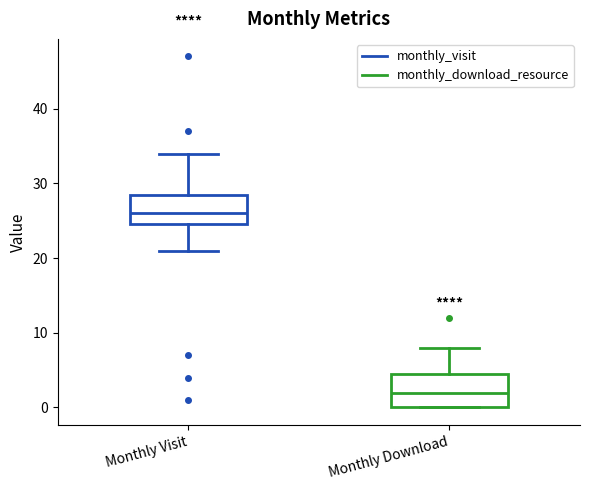

Reading left to right, transcribe this box plot: for each box, give where its median line is, the range the box spans, and where its two whiskers end, as read against the y-axis. The values are not printed on the chart, so give them approximately, as read against the axis.

Monthly Visit: median 26, box 25 to 29, whiskers 21 to 34
Monthly Download: median 2, box 0 to 5, whiskers 0 to 8